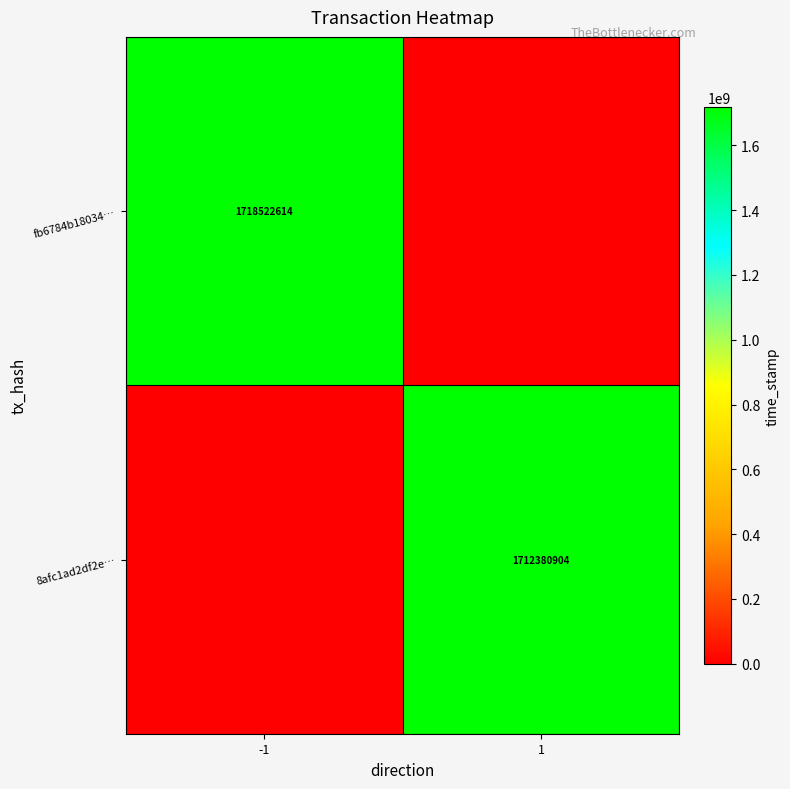

Is it true that fb6784b18034… equals 960180124 at -1?

False